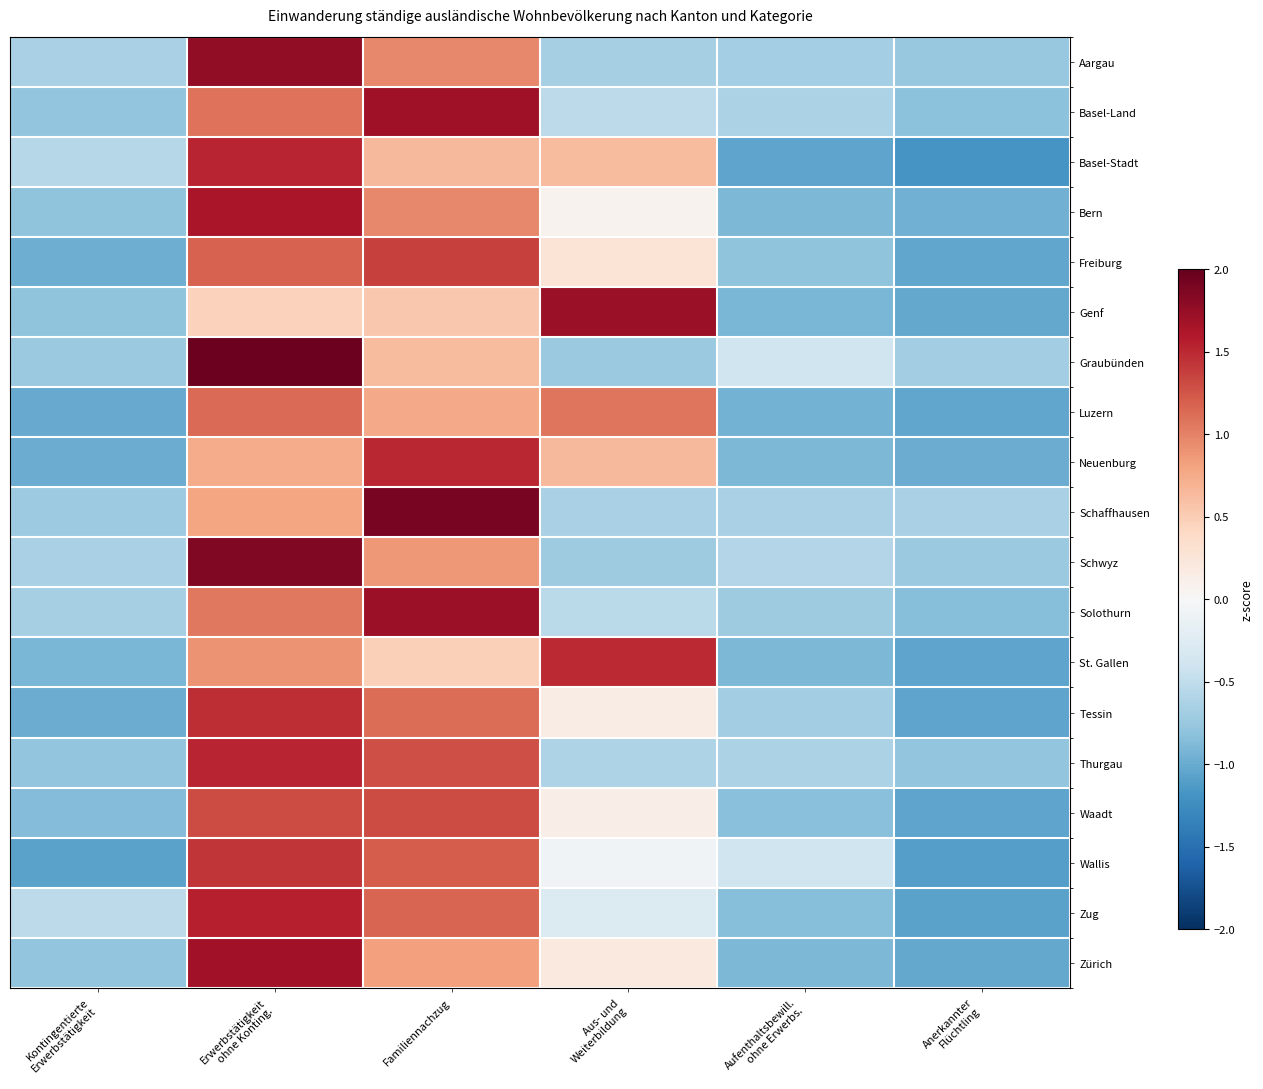

Which series has the largest total across all categories?

Graubünden